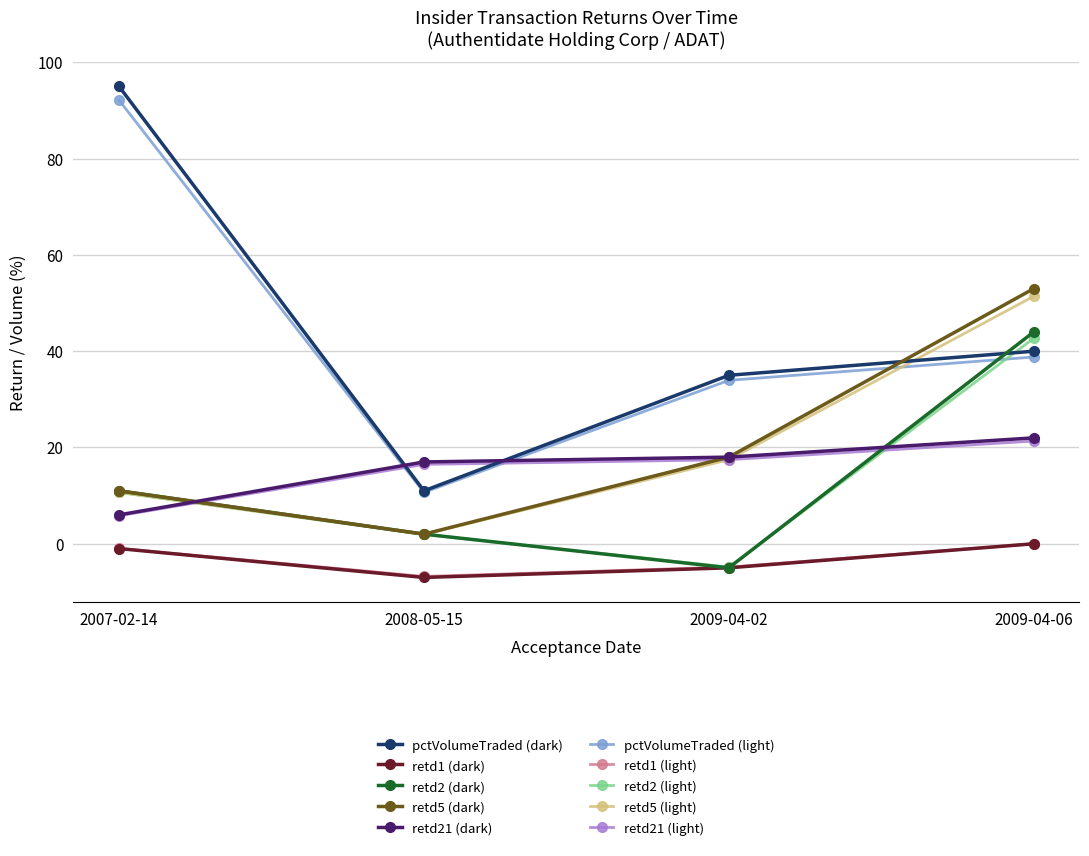

At which category is the sum across all series the highest?

2009-04-06